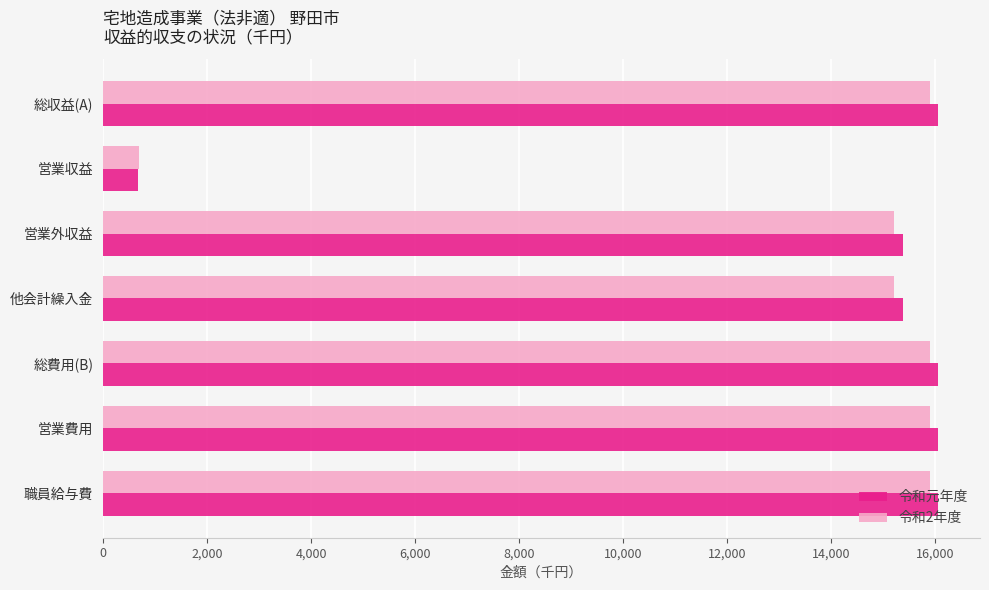

Is it true that 令和2年度 equals 9689 at 他会計繰入金?

False